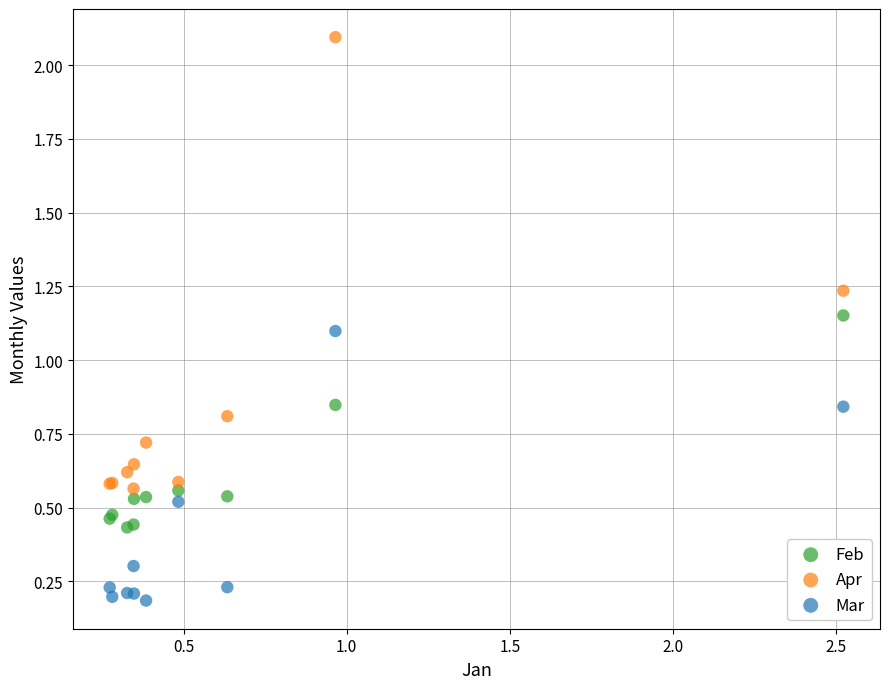

Across all series, what Y value is closest to 1?

1.1